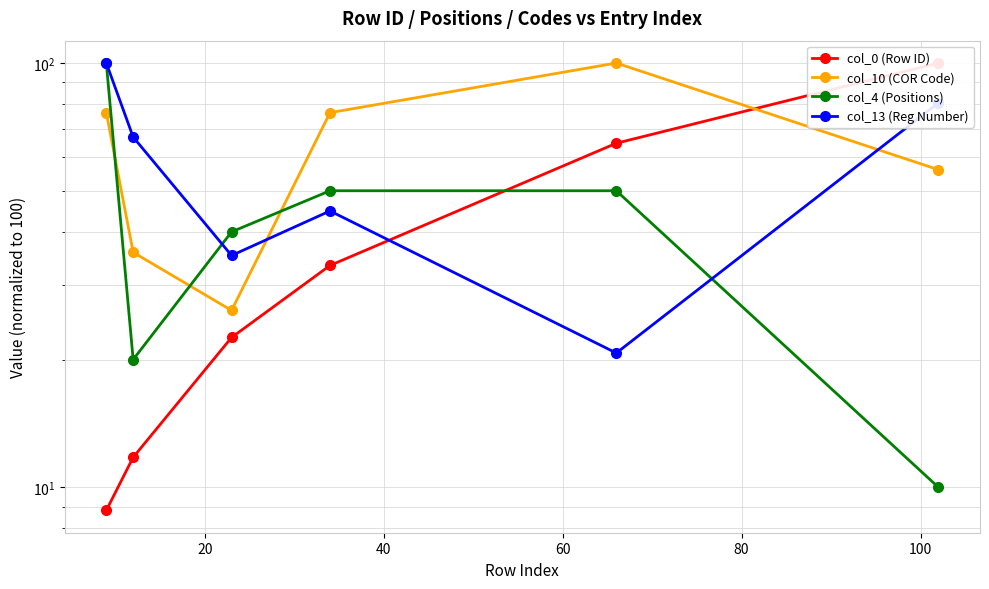

What is the difference between the second highest and second lowest values in the col_10 (COR Code) series?

40.6